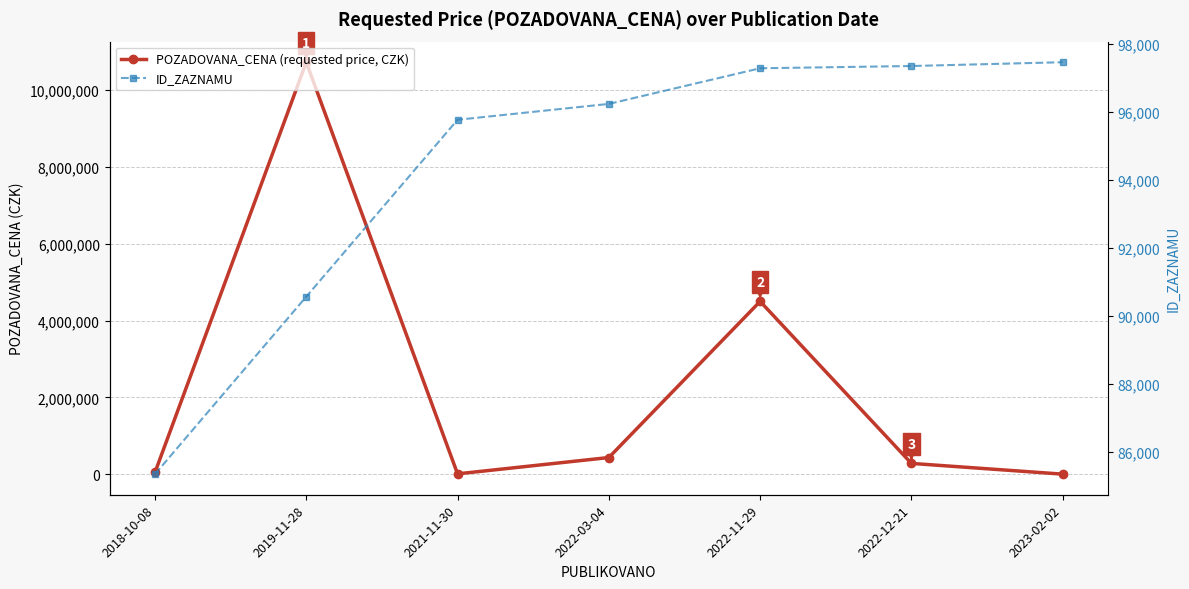

What are all the series names shown in the legend?

POZADOVANA_CENA (requested price, CZK), ID_ZAZNAMU